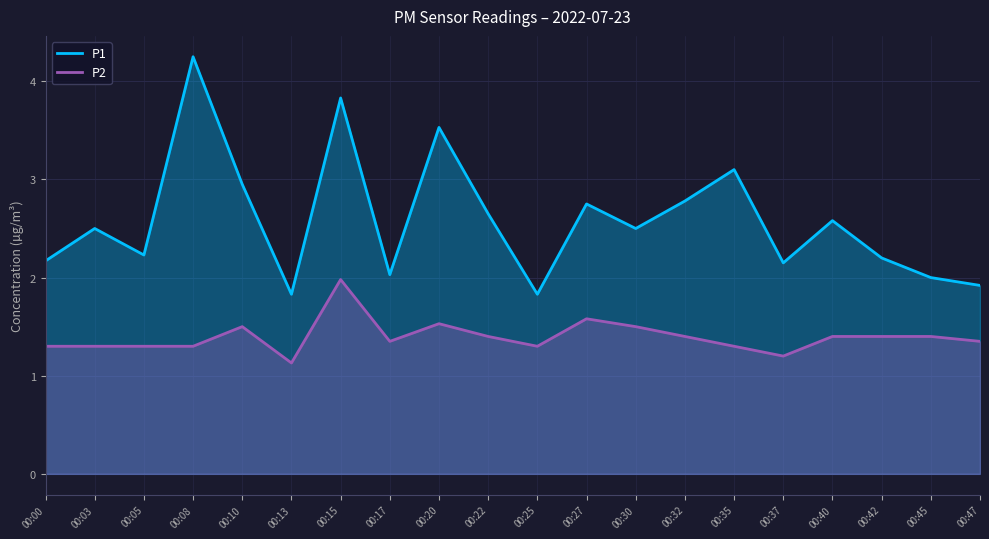

Does the chart display data point markers on the line(s)?

No